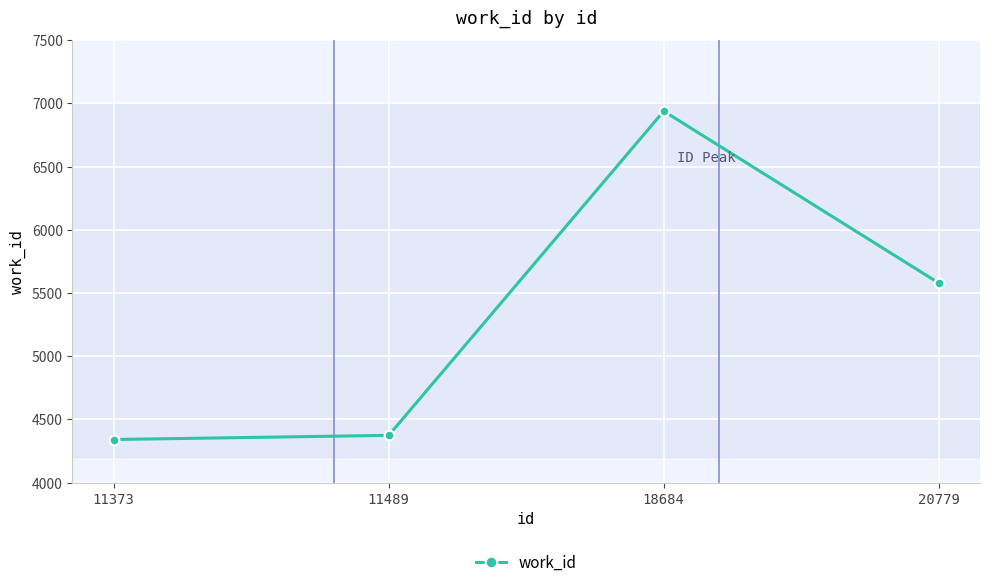

Reading left to right, transcribe all the data shown in this chart.

11373=4341	11489=4374	18684=6939	20779=5579